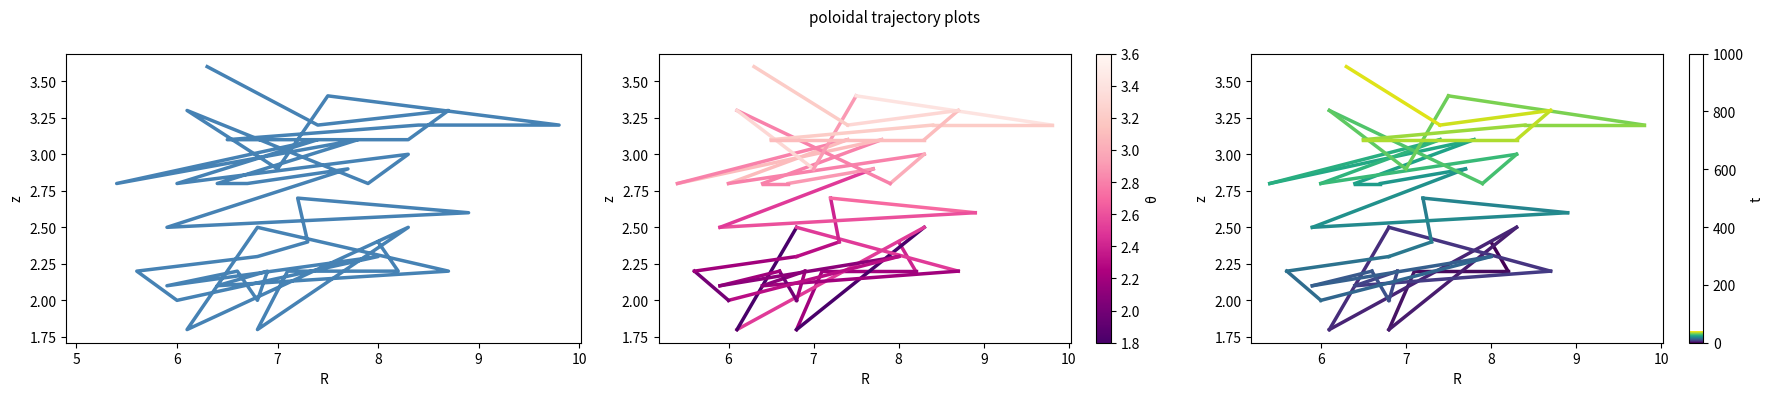

What is the difference between the maximum and second lowest values?

1.8